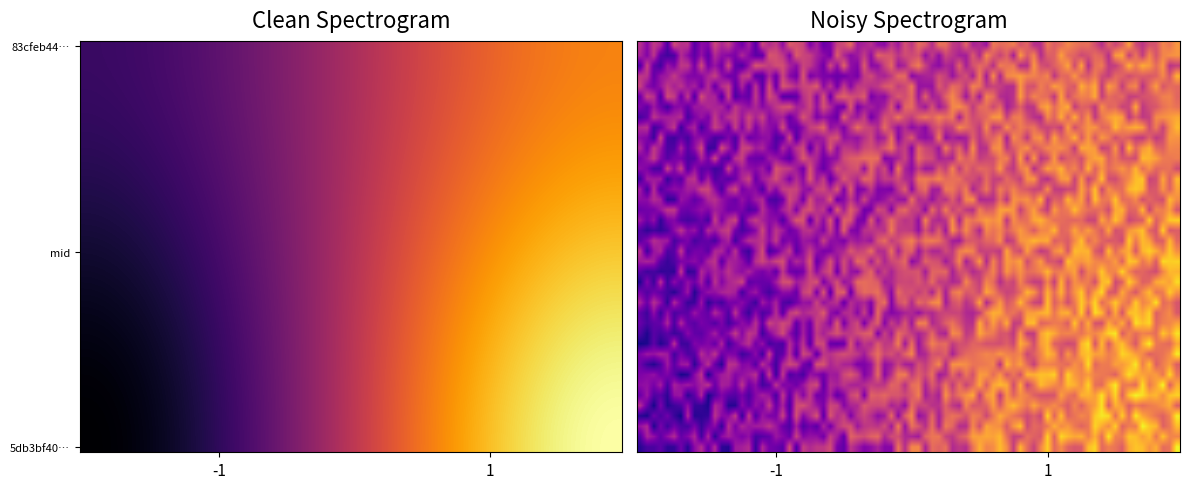

Reading left to right, list all the values displayed in this chart.

83cfeb44b54dd3963966754e11bbe1aa059a3a0: -1=-1	1=10
5db3bf40a68f4978b98f897ef09b8bd15b67ff3: -1=1	1=7